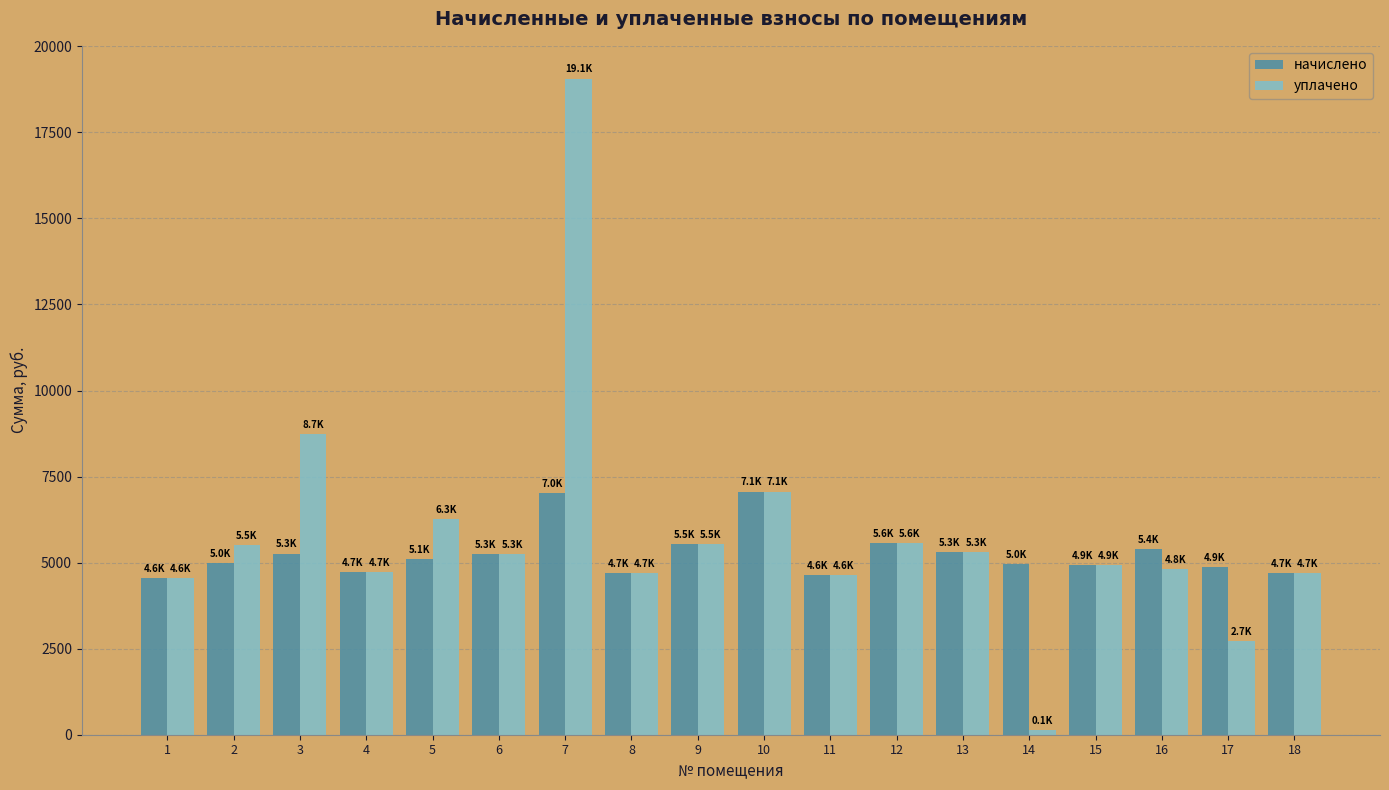

What is the value of the начислено bar at the 4th from the left?

4734.7